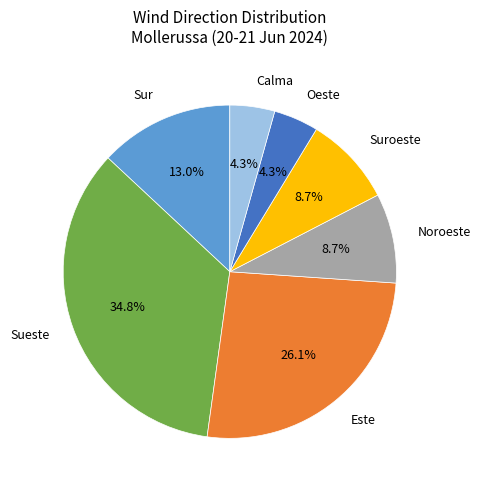

Does any single category account for the majority?

No